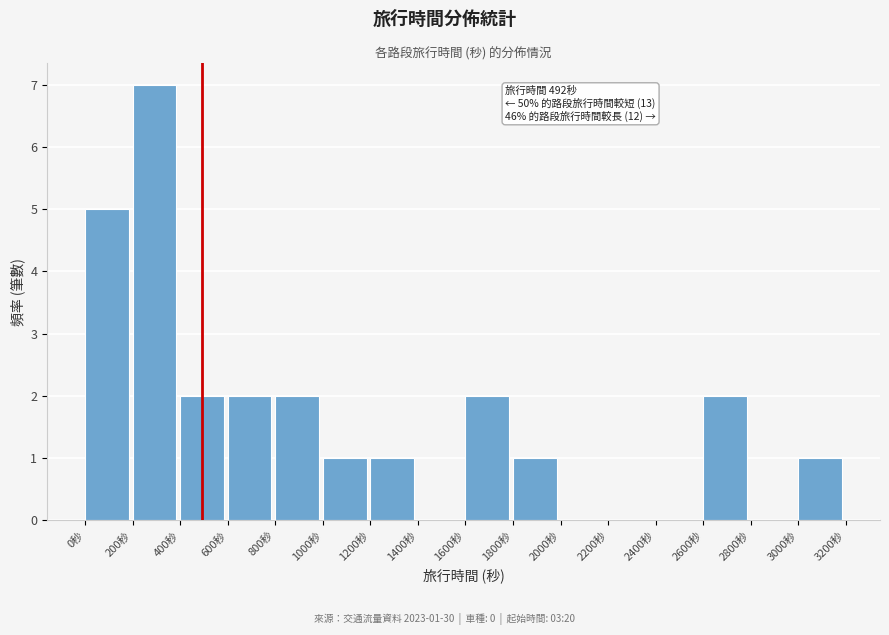

Over which range of the x-axis is the bar tallest?

200 to 400